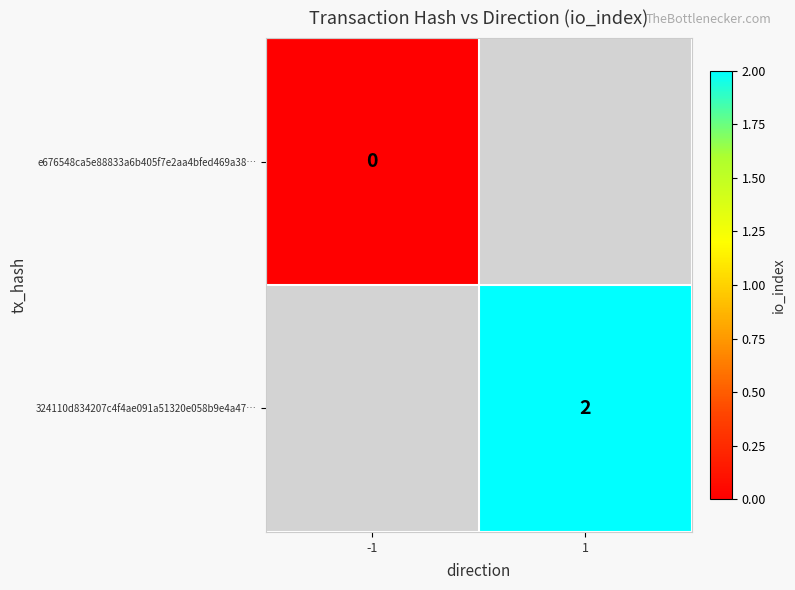

What is the maximum value shown in the chart?

2.0